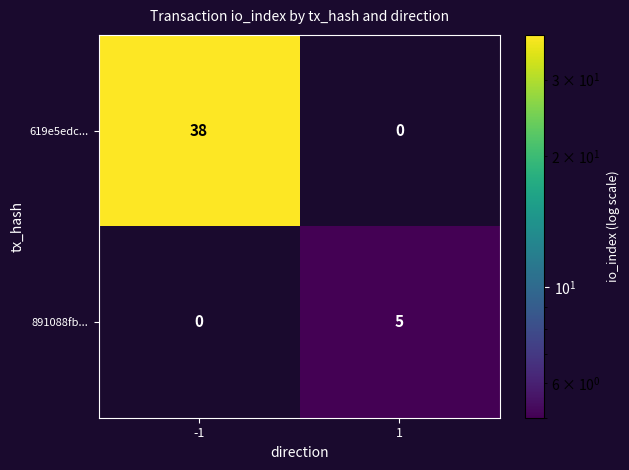

Reading right to left, what are all the values shown in this chart?

619e5edc...: 1=0	-1=38
891088fb...: 1=5	-1=0